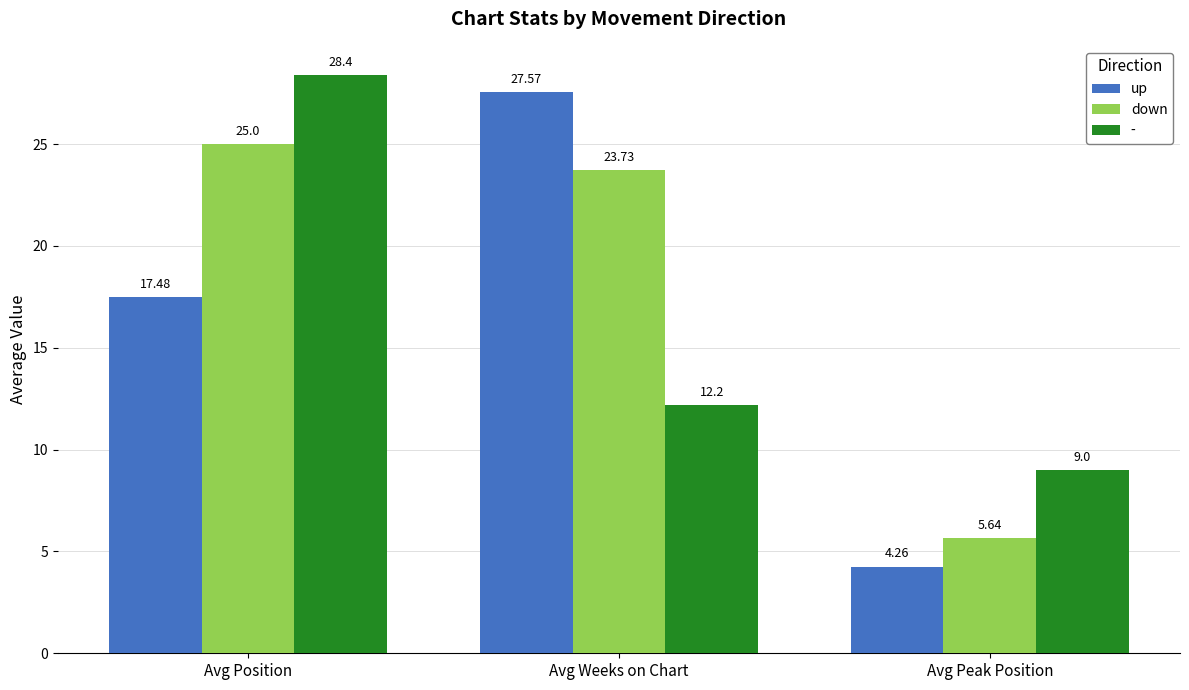

What are all the series names shown in the legend?

up, down, -